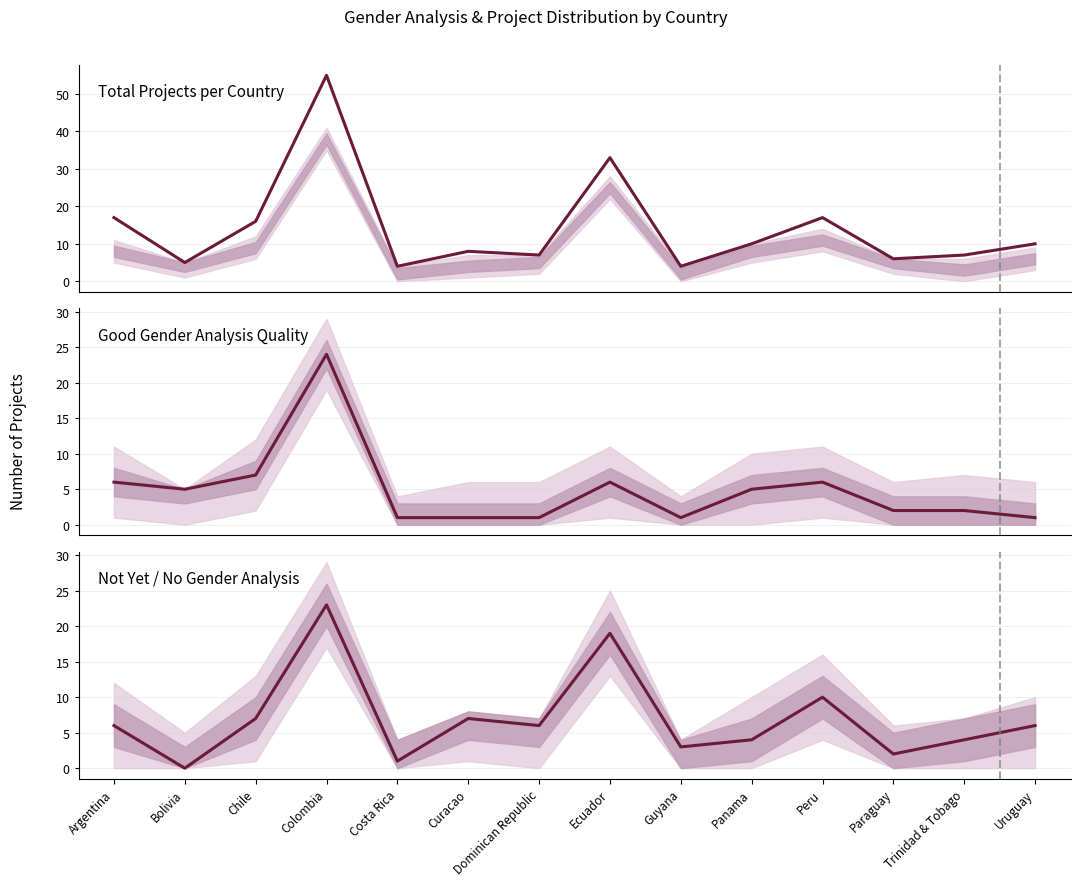

In Good Gender Analysis, how many points are higher than both neighbors (excluding endpoints)?

3